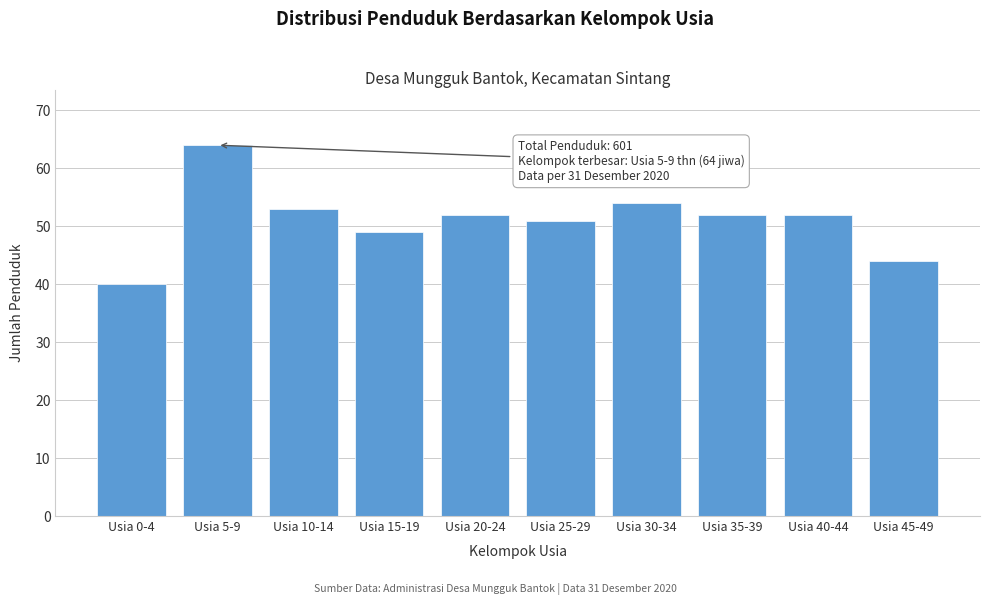

Reading right to left, list all the values displayed in this chart.

44	52	52	54	51	52	49	53	64	40